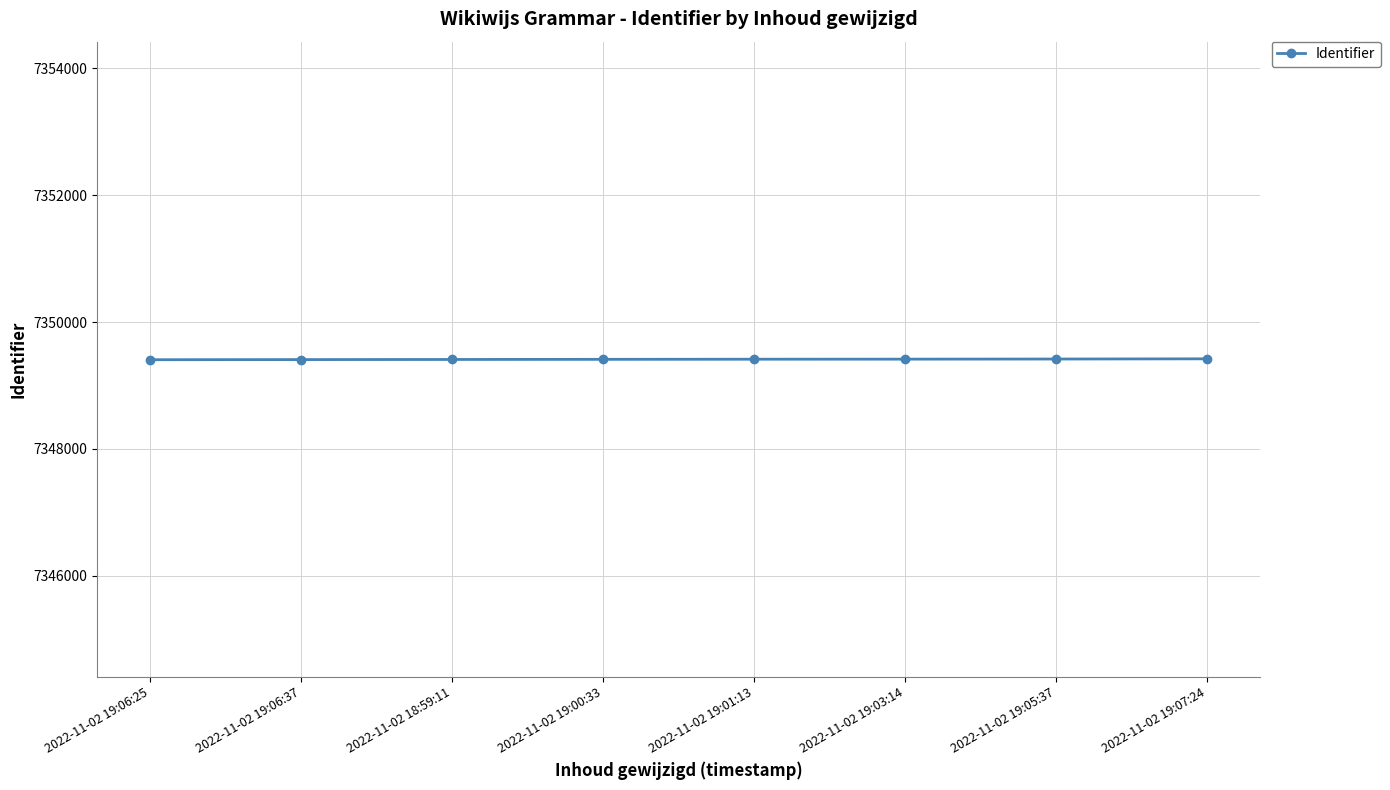

The chart shows a value of 7349418 at 2022-11-02 19:05:37. True or false?

True